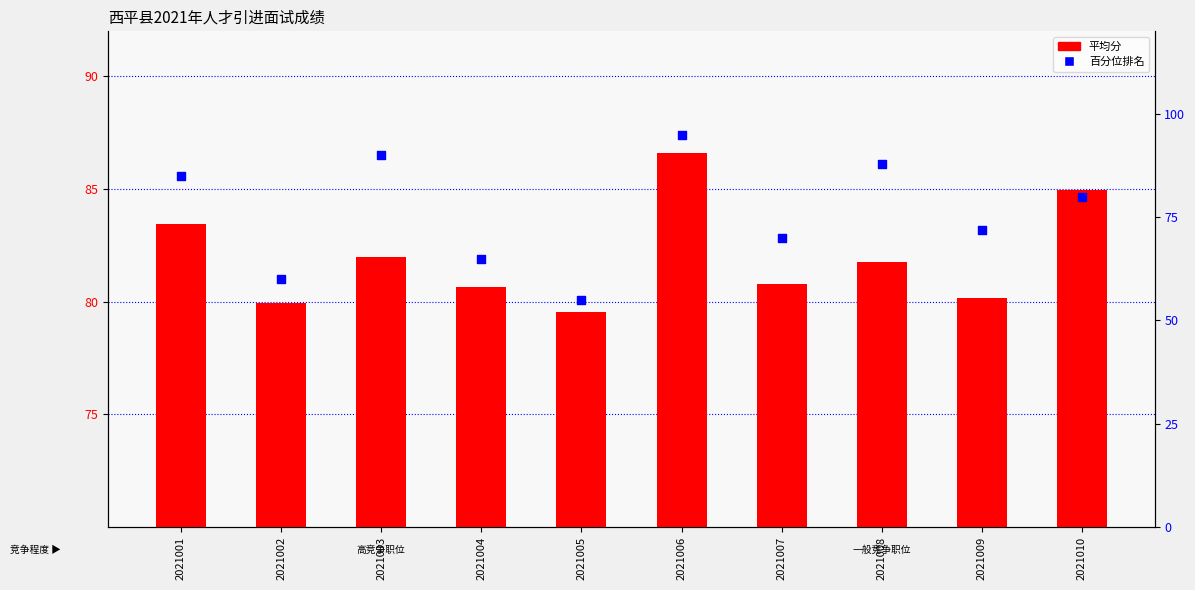

What is the total value across all series at 2021005?

134.5